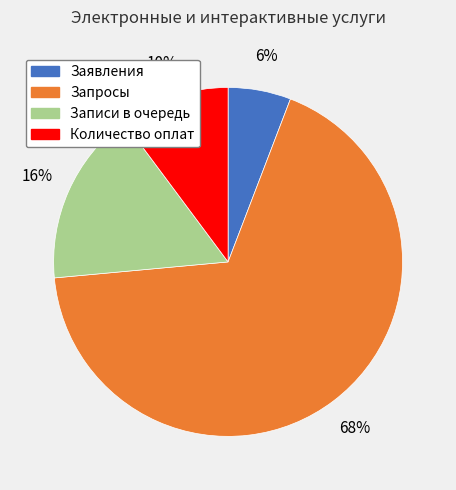

What is the smallest slice in the pie chart?

Заявления